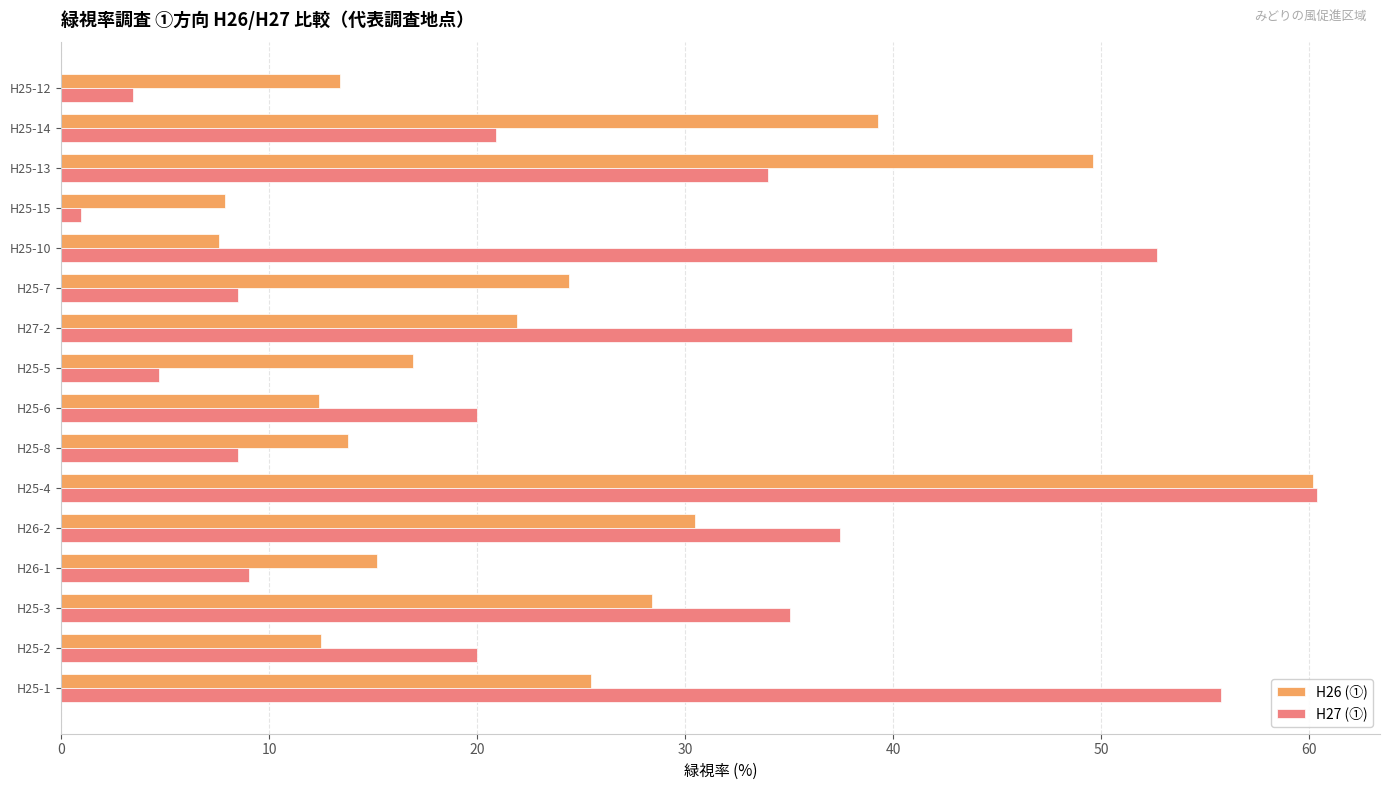

What is the average value of the H27 (①) series?

26.3